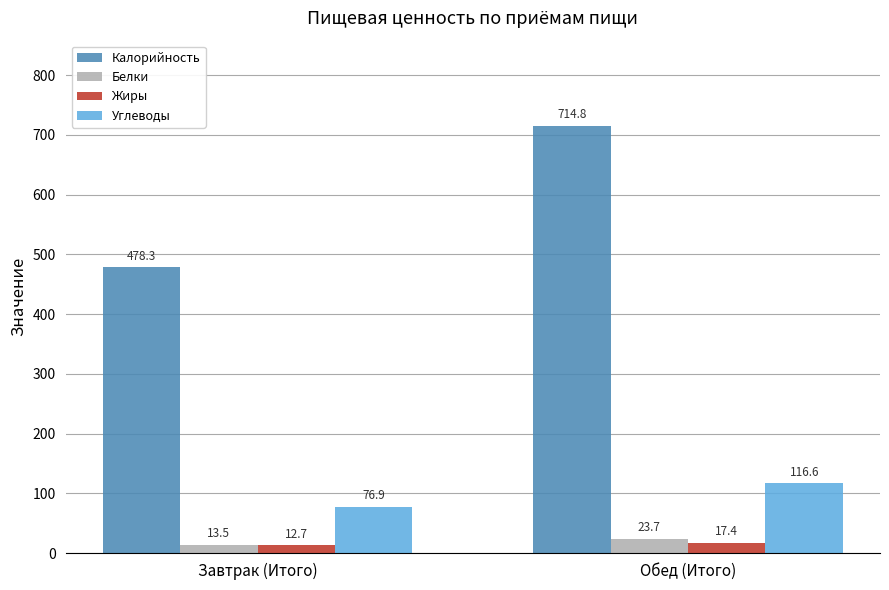

Rank the categories by Жиры value from lowest to highest.

Завтрак (Итого), Обед (Итого)